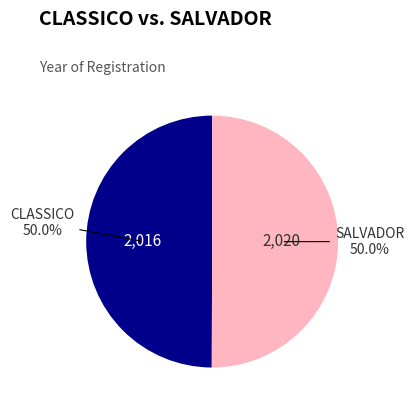

What is the total percentage of CLASSICO and SALVADOR?

100.0%